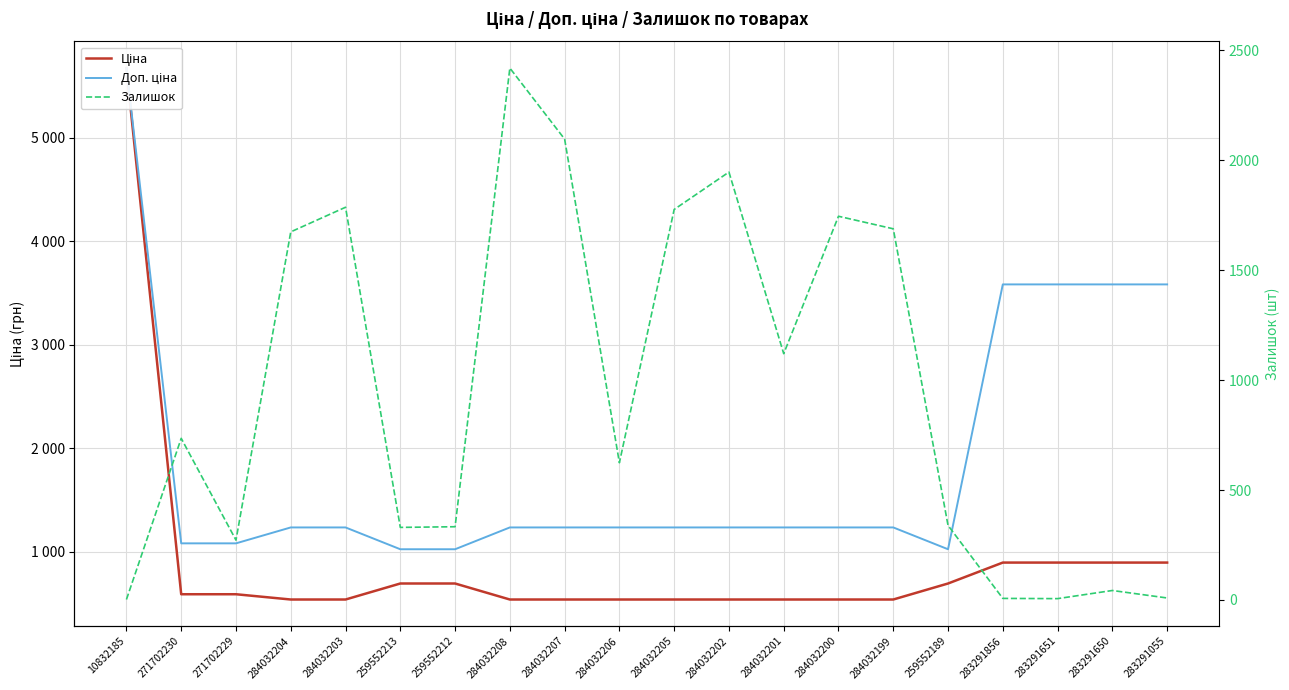

How many lines are shown in the chart?

3